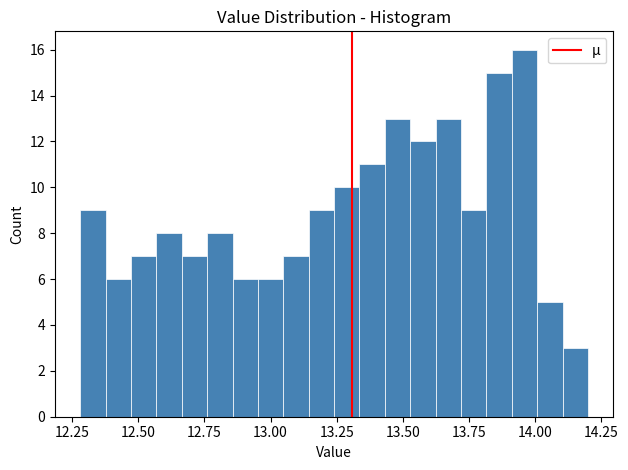

Around what value on the x-axis is the tallest bar? Give the approximate position of its centre, as read against the axis.

13.95